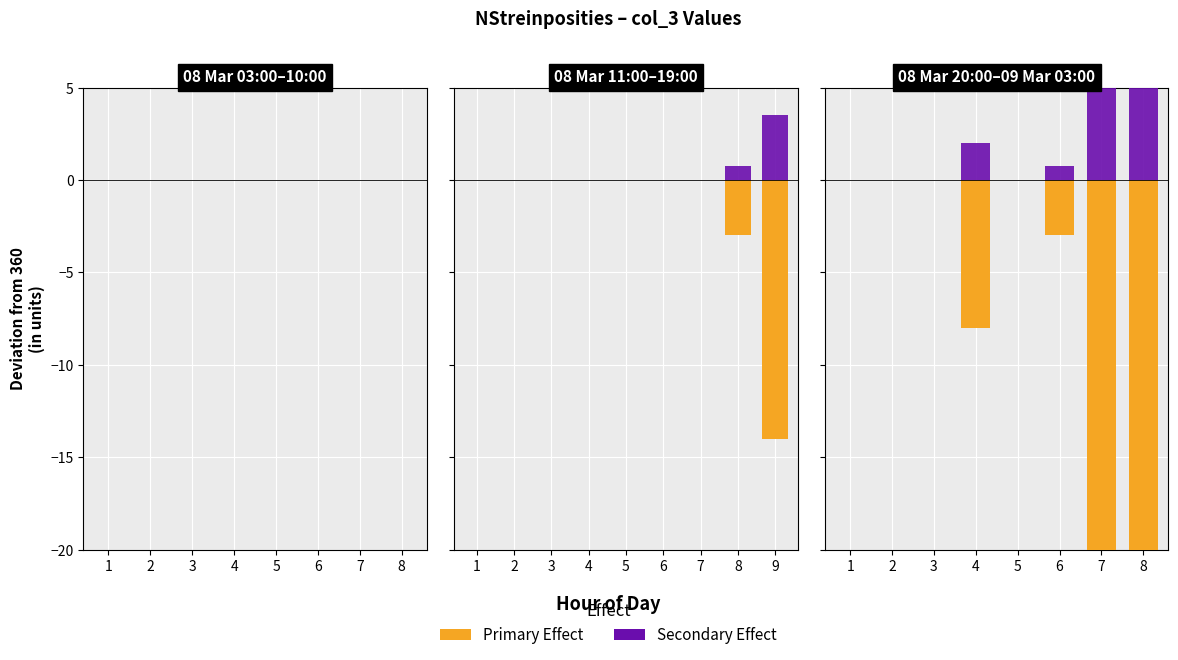

At which label does Primary Effect reach its minimum?

8